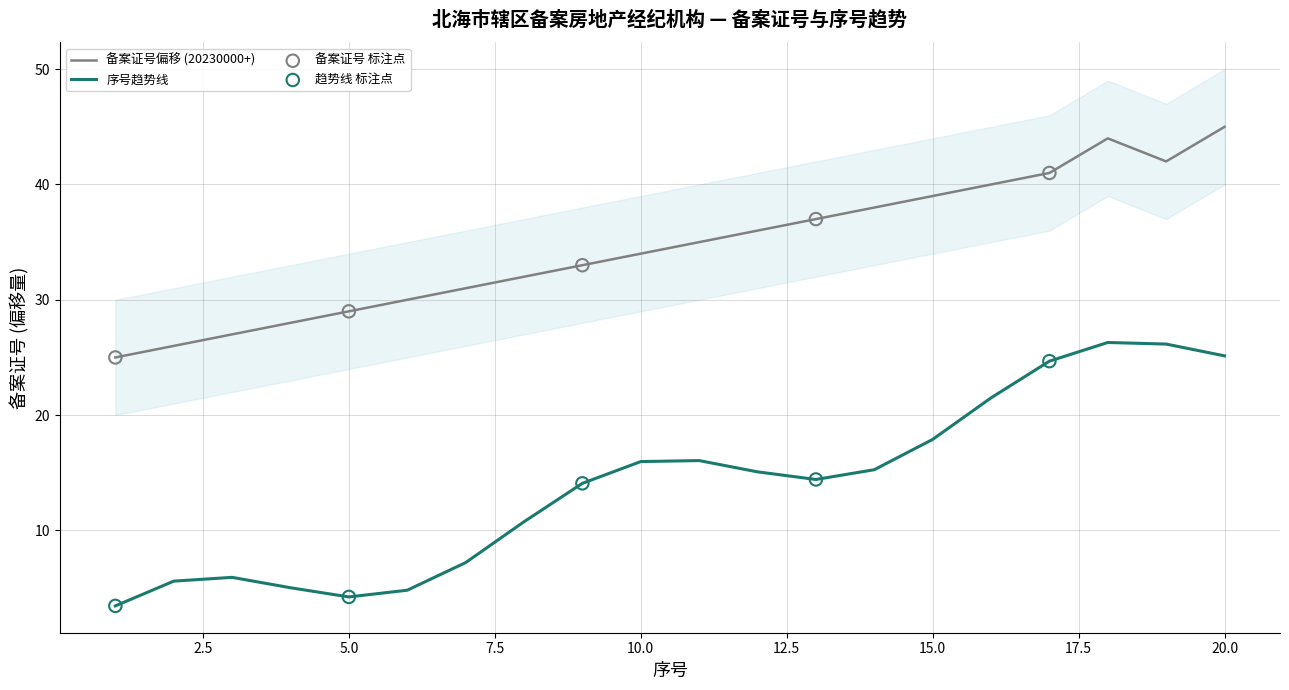

True or false: 备案证号偏移 (20230000+) and 序号趋势线 cross at least once.

False